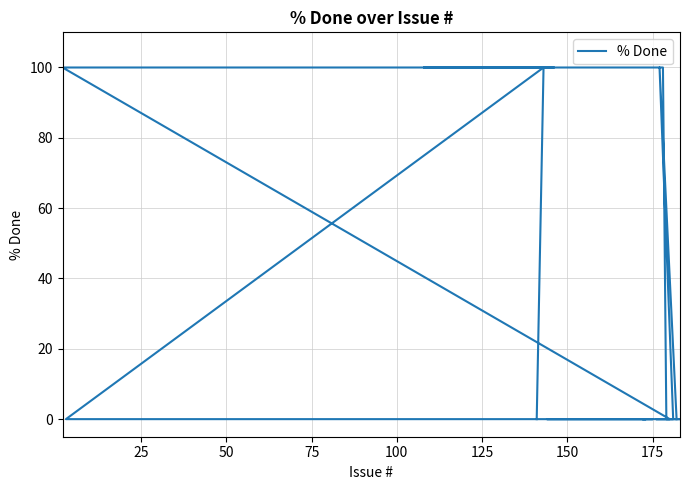

How many data points does each series have?

20